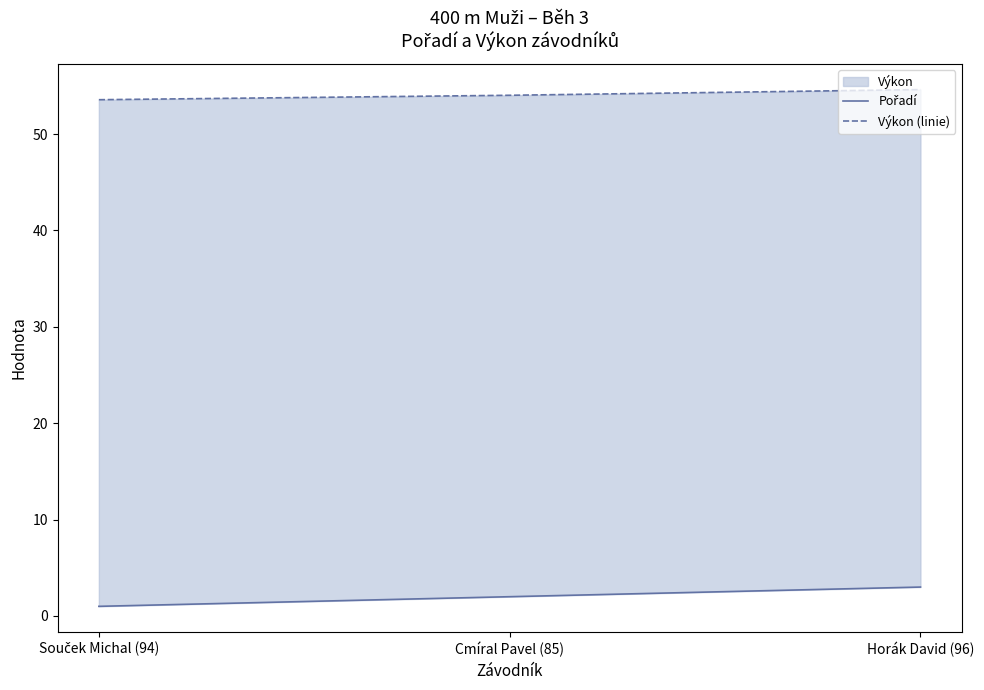

Is the value of Pořadí at Horák David (96) greater than the value of Výkon (linie) at Cmíral Pavel (85)?

No